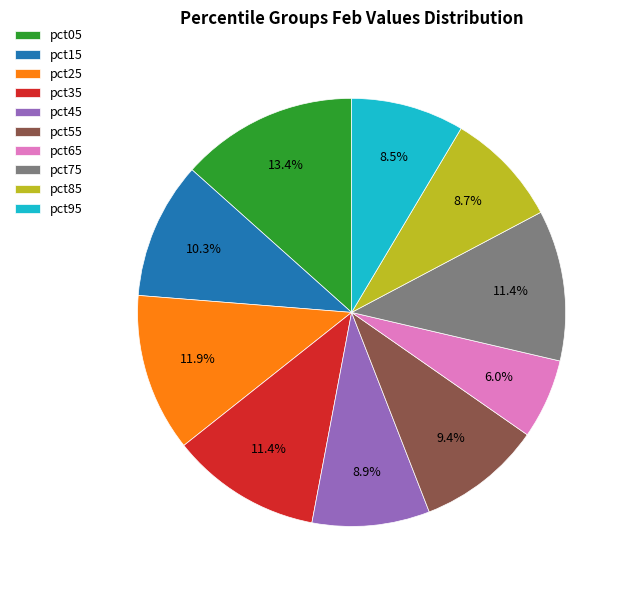

To the nearest percent, what portion does pct35 represent?

11%